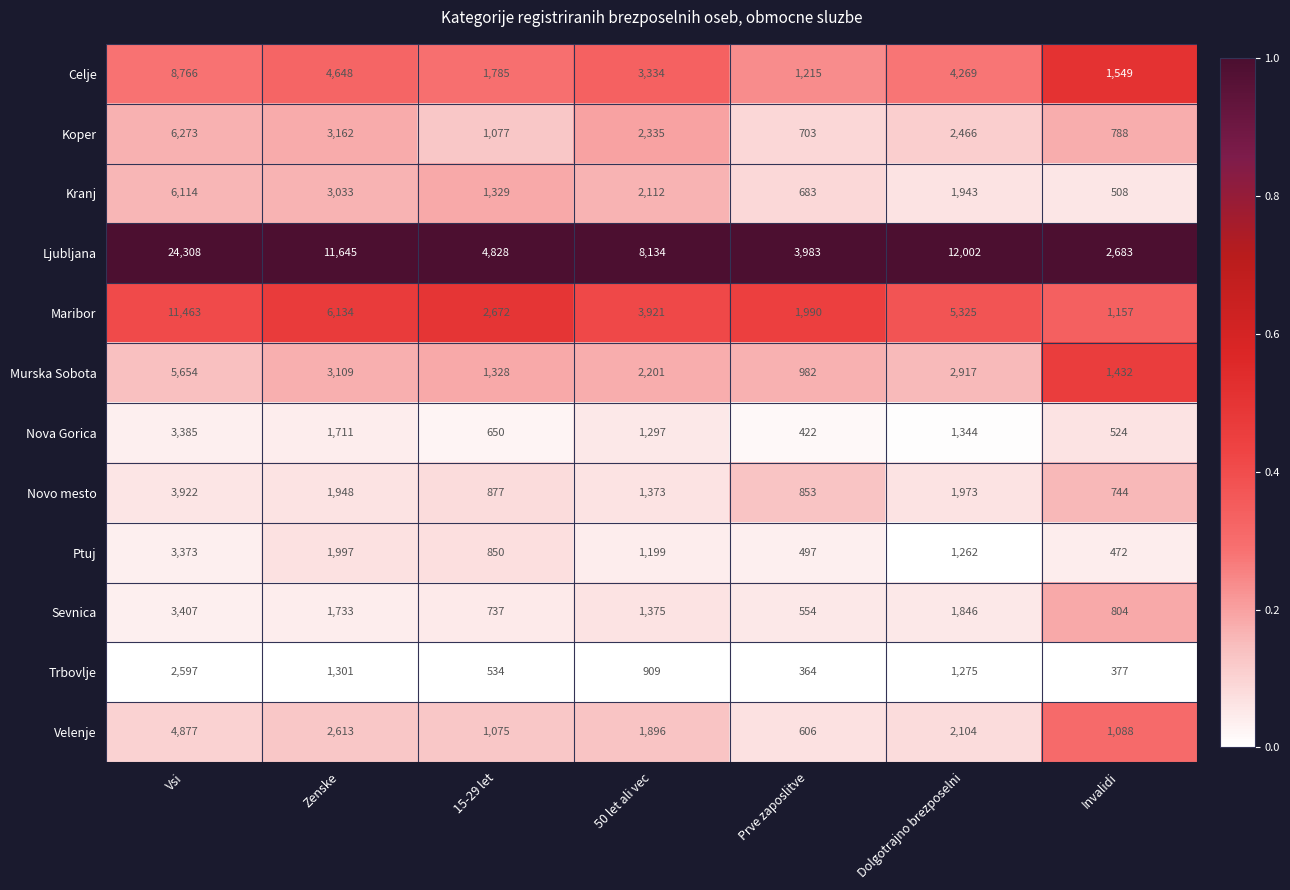

What is the difference between the maximum and minimum values in the Koper series?

5570